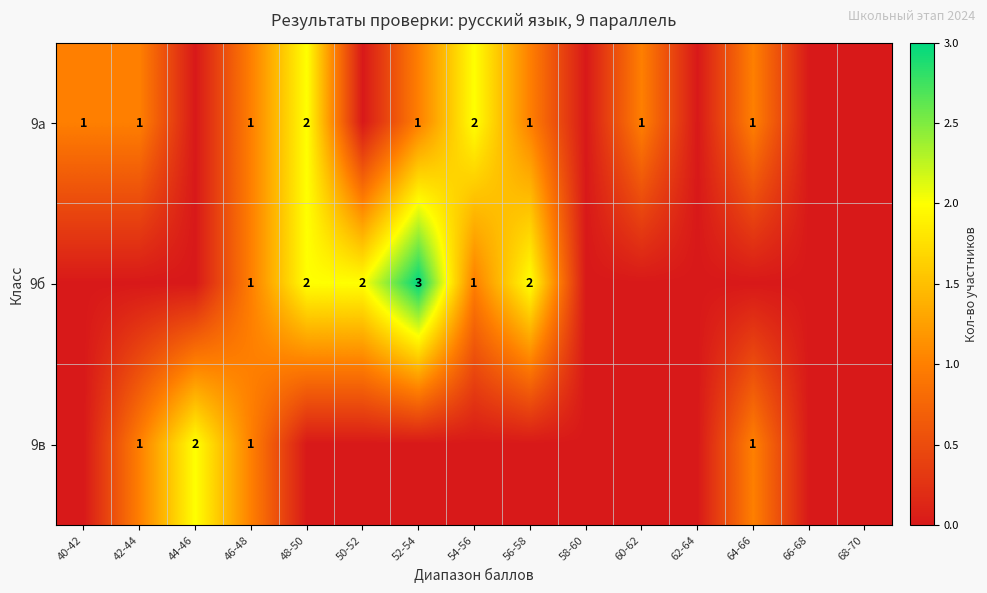

The 9б series shows 2 at 48-50. True or false?

True